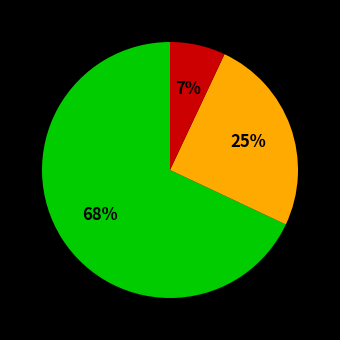

Is there a majority slice in this chart?

Yes